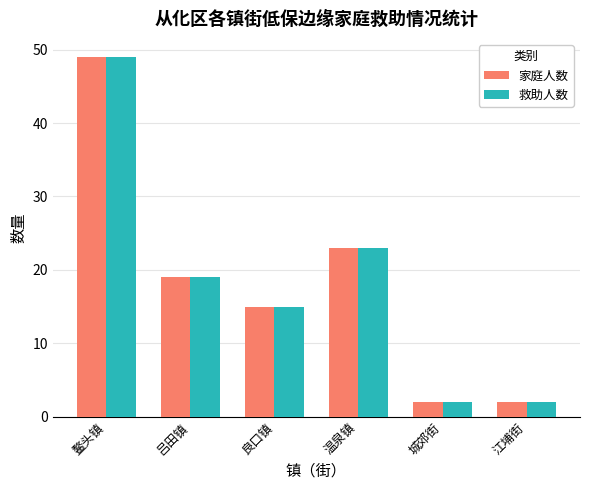

Where does the 家庭人数 series first go above 19?

鳌头镇